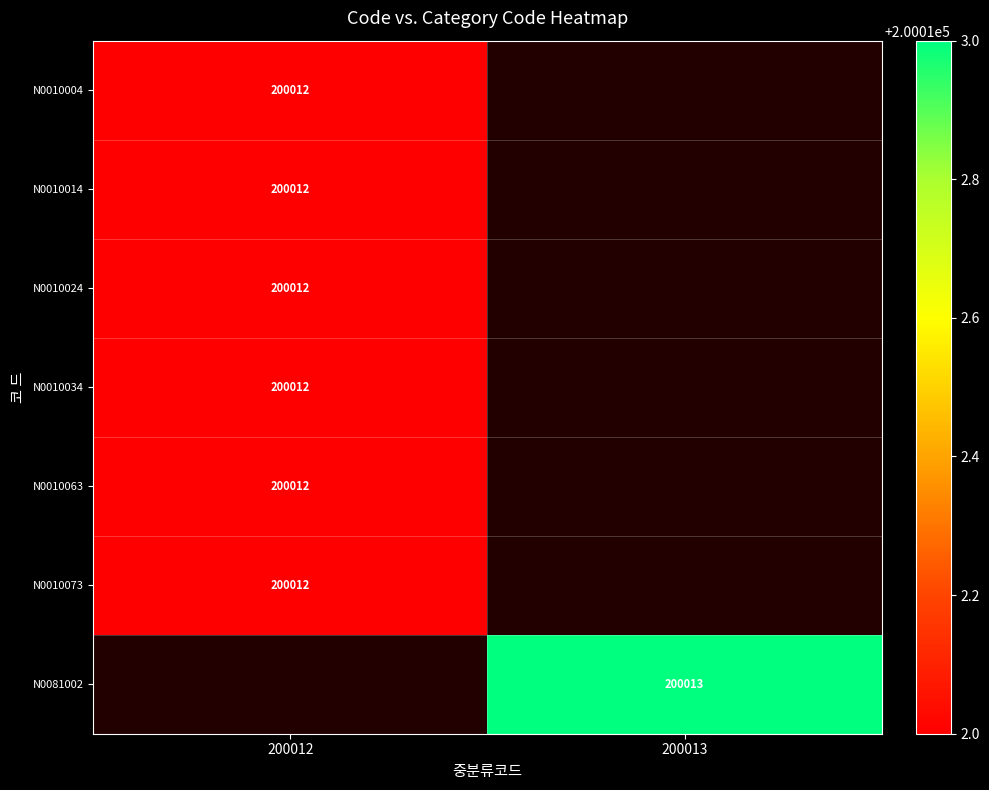

True or false: N0010014 has a value of 99211 at 200012.

False